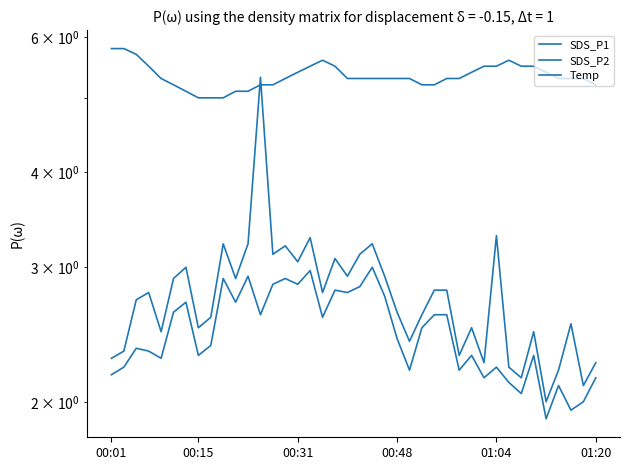

The SDS_P1 series shows 4.8 at 01:04. True or false?

False